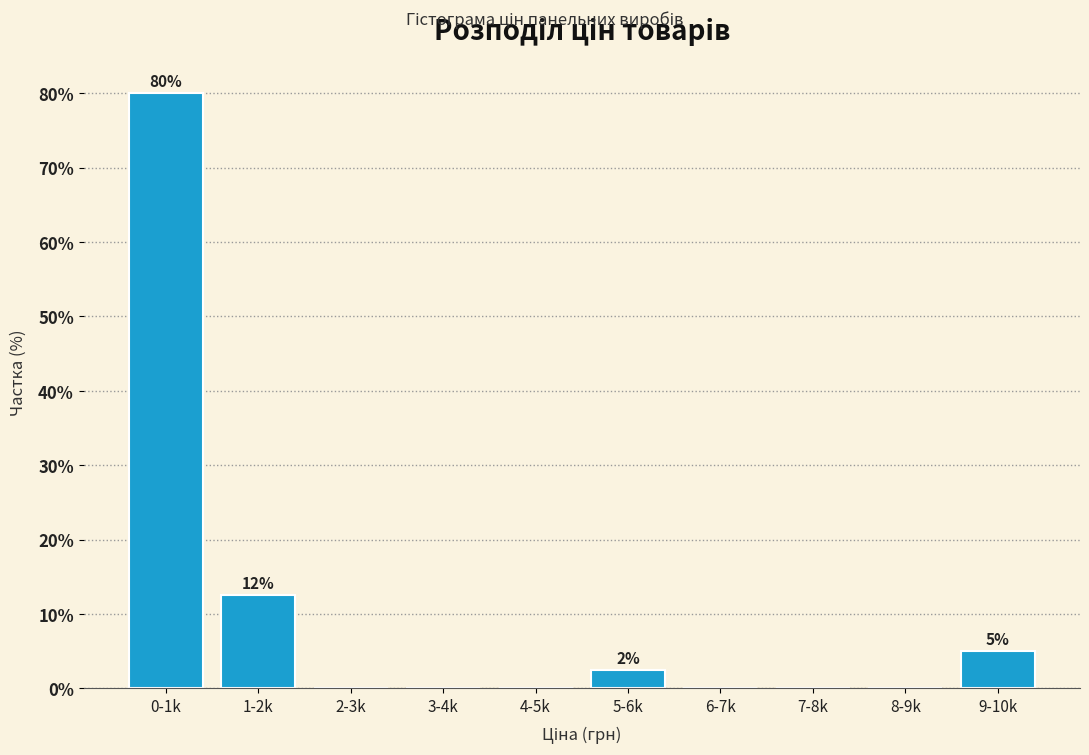

Reading left to right, what are all the values shown in this chart?

0-1k=80.0	1-2k=12.5	2-3k=0.0	3-4k=0.0	4-5k=0.0	5-6k=2.5	6-7k=0.0	7-8k=0.0	8-9k=0.0	9-10k=5.0